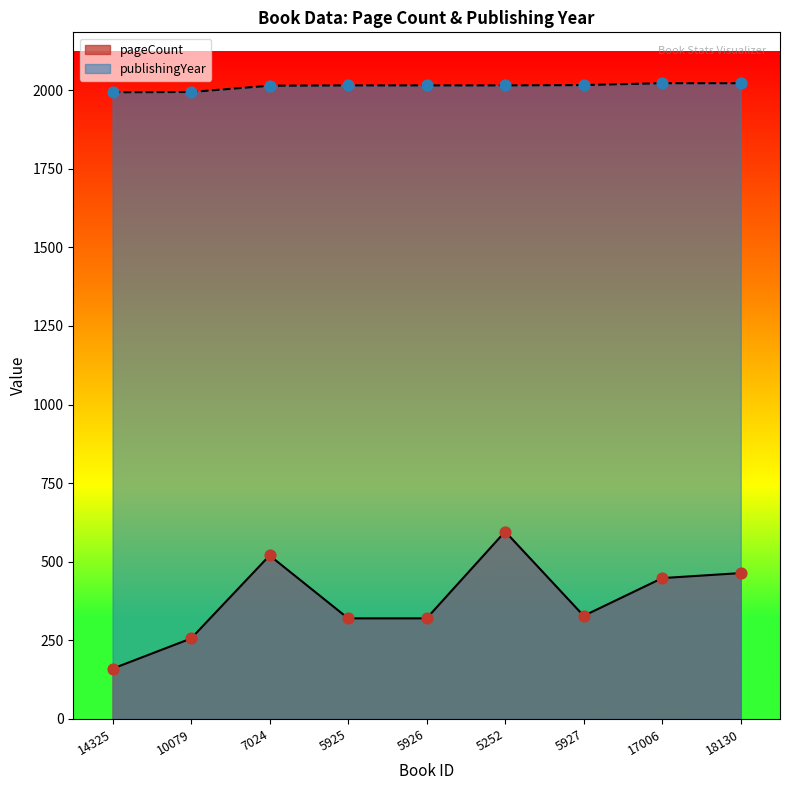

What is the total value across all series at 5252?

2611